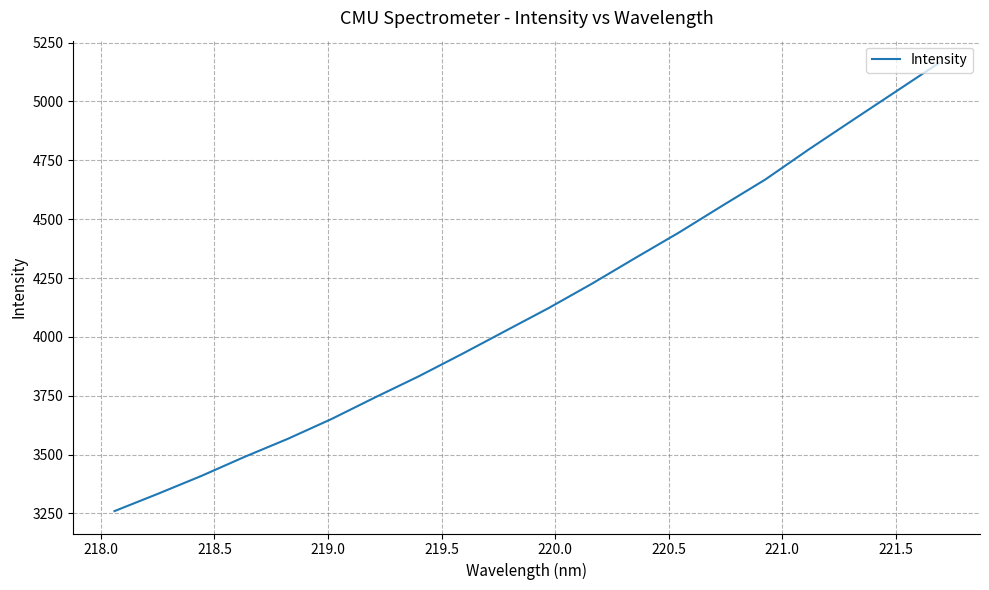

What is the greatest value displayed?

5163.1